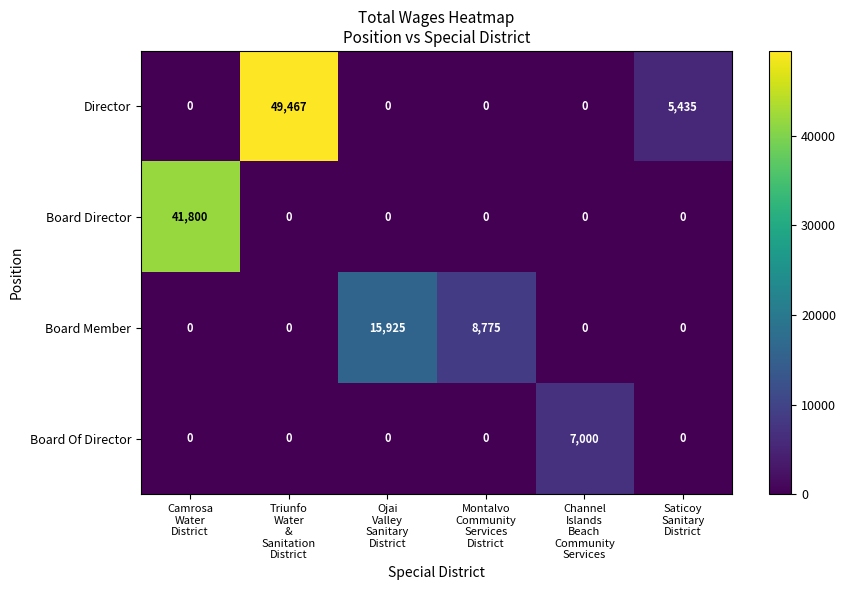

Reading left to right, transcribe all the data shown in this chart.

Director: 0	49467	0	0	0	5435
Board Director: 41800	0	0	0	0	0
Board Member: 0	0	15925	8775	0	0
Board Of Director: 0	0	0	0	7000	0